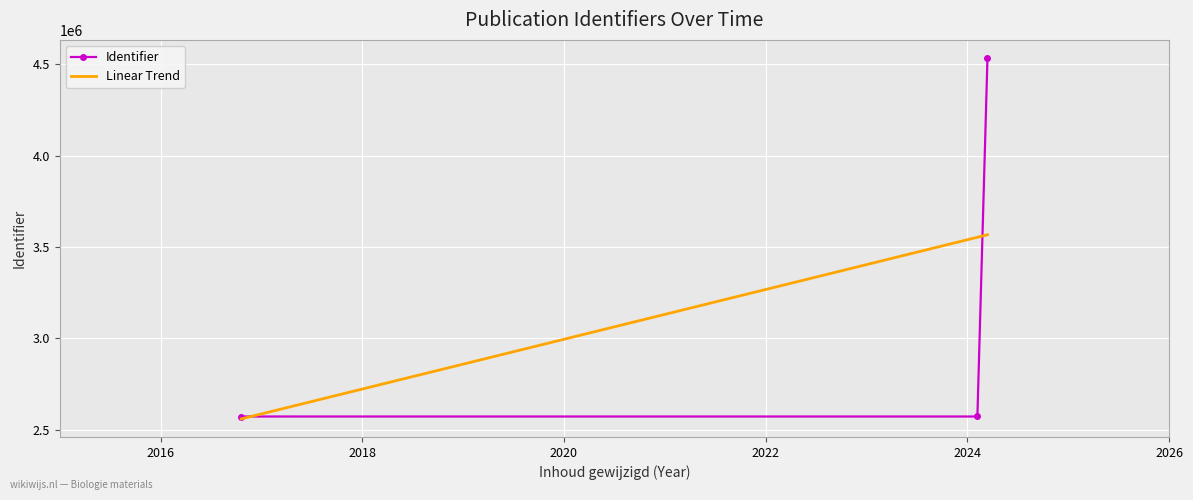

How many categories are shown in the chart?

3